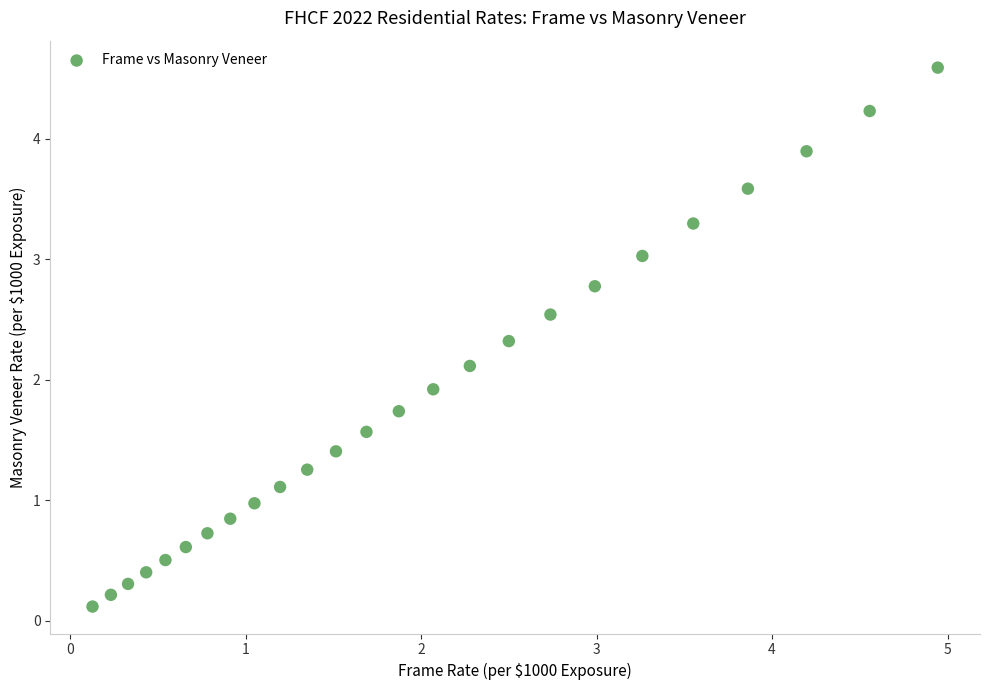

What is the range of X values (max minus min)?

4.8